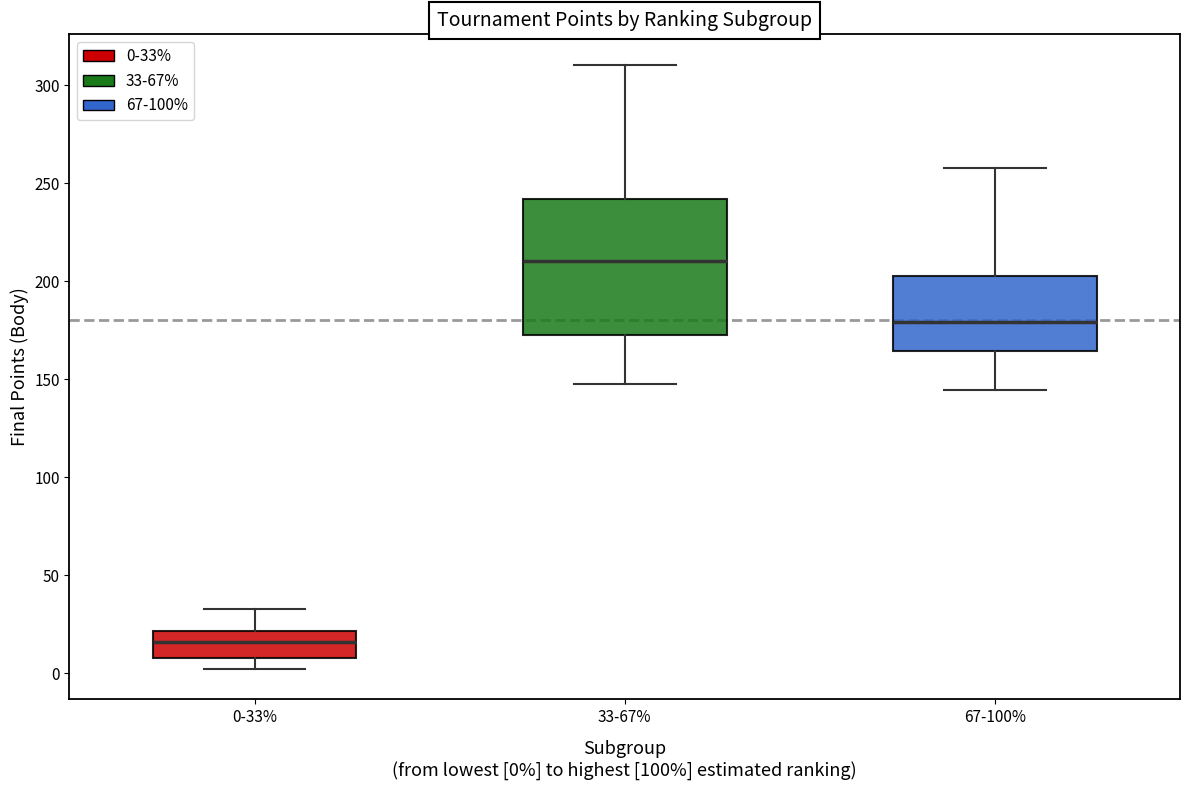

Reading left to right, read every box against the y-axis: the position of its median line, the range the box covers, and the ends of its whiskers. The values are not printed on the chart, so give them approximately, as read against the axis.

0-33%: median 15, box 10 to 20, whiskers 0 to 35
33-67%: median 210, box 170 to 240, whiskers 145 to 310
67-100%: median 180, box 165 to 205, whiskers 145 to 260